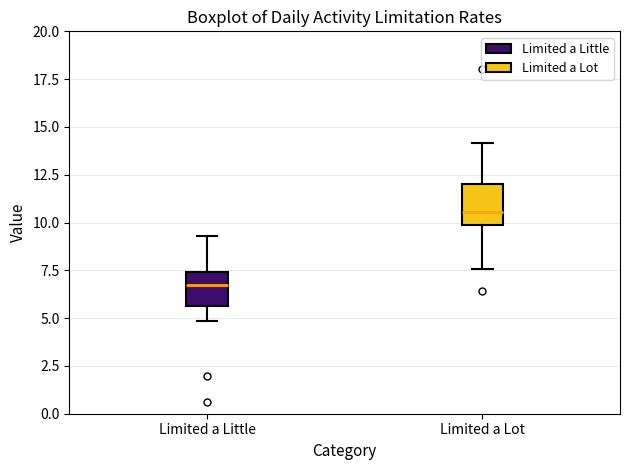

Reading left to right, read every box against the y-axis: the position of its median line, the range the box covers, and the ends of its whiskers. The values are not printed on the chart, so give them approximately, as read against the axis.

Limited a Little: median 6.5, box 5.5 to 7.5, whiskers 5.0 to 9.5
Limited a Lot: median 10.5, box 10.0 to 12.0, whiskers 7.5 to 14.0